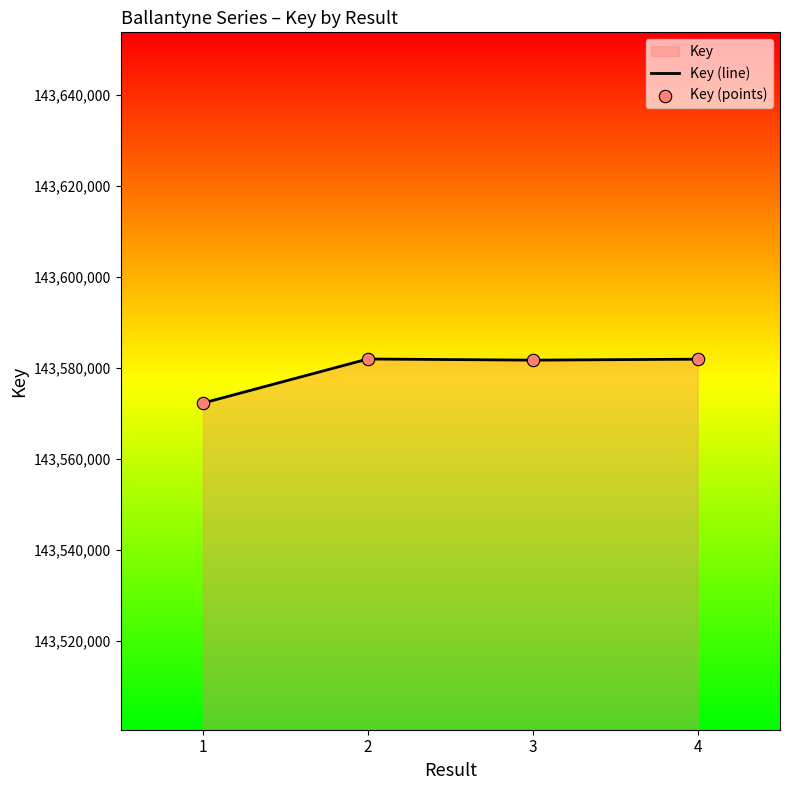

Which series has the largest total across all categories?

Key (line)